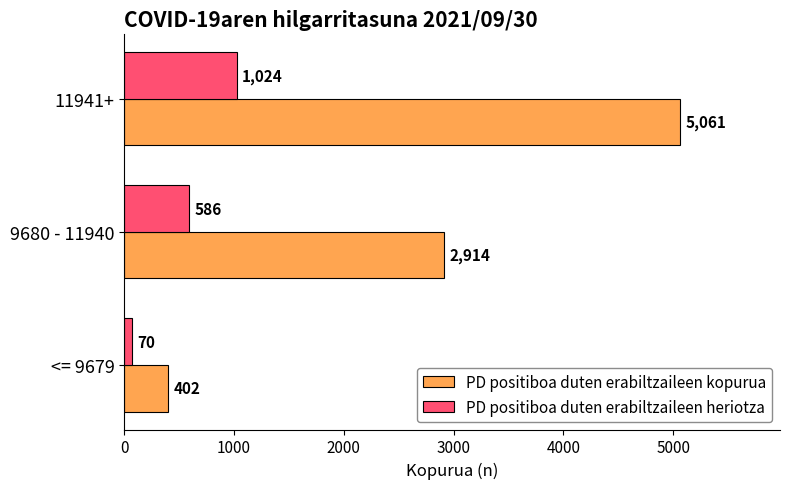

What are all the series names shown in the legend?

PD positiboa duten erabiltzaileen kopurua, PD positiboa duten erabiltzaileen heriotza